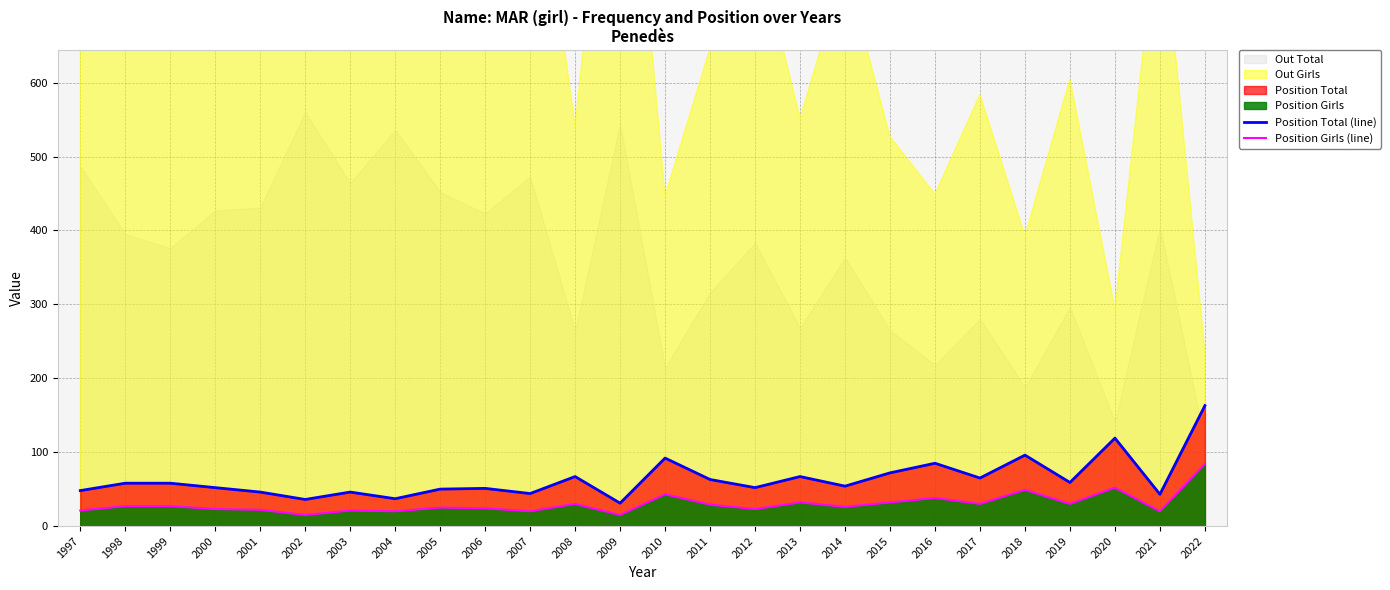

What is the value of the Position Total (line) point at the 8th from the left?

37